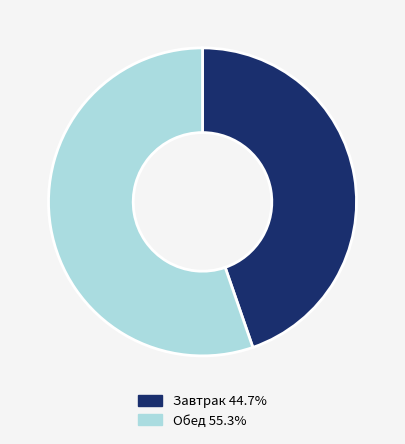

Is the sum of Завтрак 44.7% and Обед 55.3% greater than half?

Yes